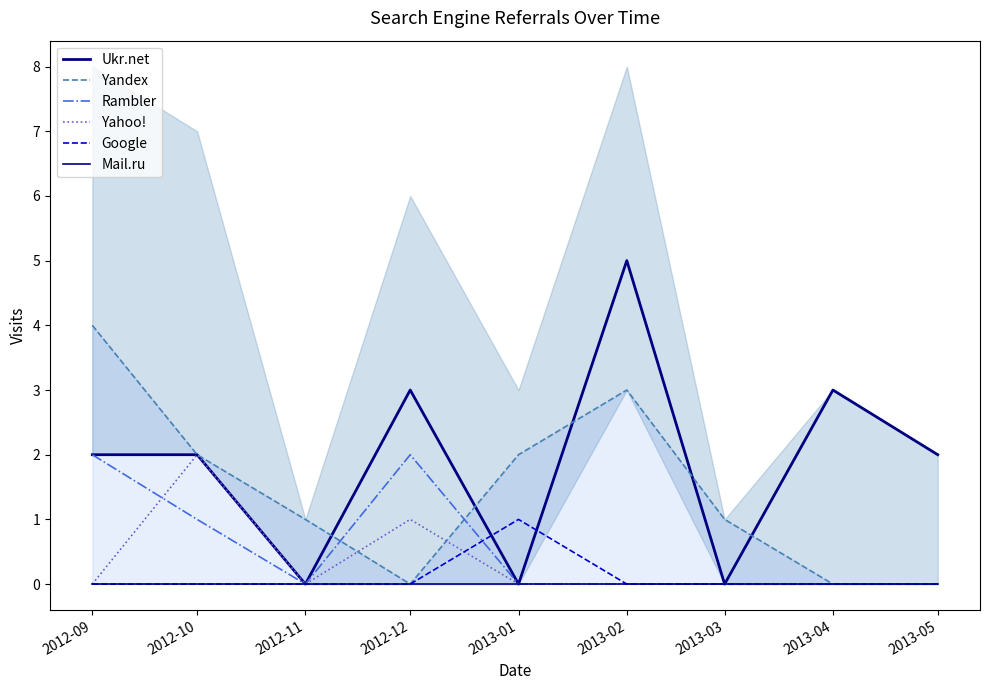

Reading left to right, transcribe all the data shown in this chart.

Ukr.net: 2012-09=2	2012-10=2	2012-11=0	2012-12=3	2013-01=0	2013-02=5	2013-03=0	2013-04=3	2013-05=2
Yandex: 2012-09=4	2012-10=2	2012-11=1	2012-12=0	2013-01=2	2013-02=3	2013-03=1	2013-04=0	2013-05=0
Rambler: 2012-09=2	2012-10=1	2012-11=0	2012-12=2	2013-01=0	2013-02=0	2013-03=0	2013-04=0	2013-05=0
Yahoo!: 2012-09=0	2012-10=2	2012-11=0	2012-12=1	2013-01=0	2013-02=0	2013-03=0	2013-04=0	2013-05=0
Google: 2012-09=0	2012-10=0	2012-11=0	2012-12=0	2013-01=1	2013-02=0	2013-03=0	2013-04=0	2013-05=0
Mail.ru: 2012-09=0	2012-10=0	2012-11=0	2012-12=0	2013-01=0	2013-02=0	2013-03=0	2013-04=0	2013-05=0